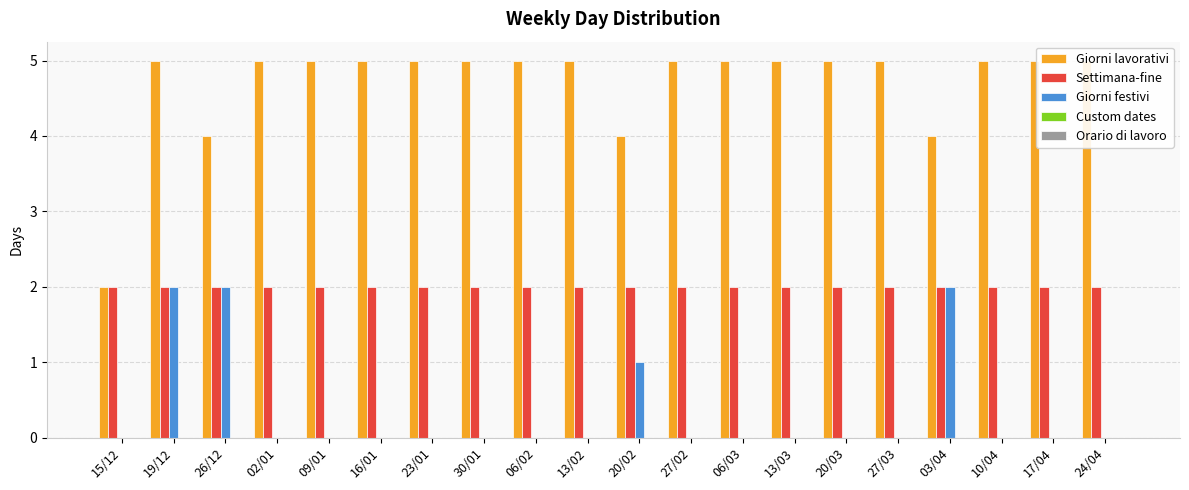

Rank the series by their maximum value, from highest to lowest.

Giorni lavorativi, Settimana-fine, Giorni festivi, Custom dates, Orario di lavoro